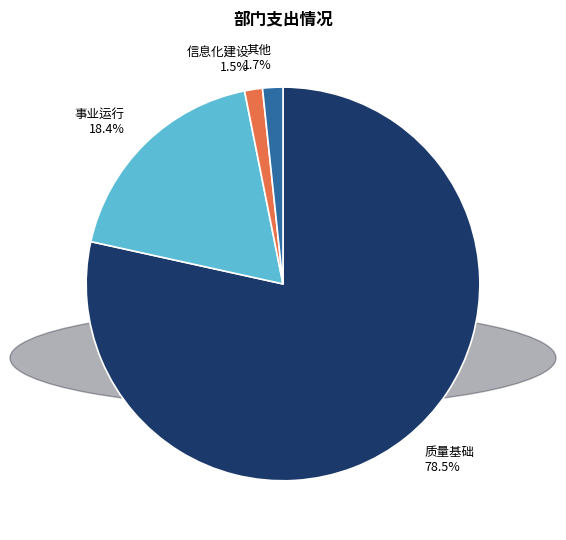

Is there a majority slice in this chart?

Yes